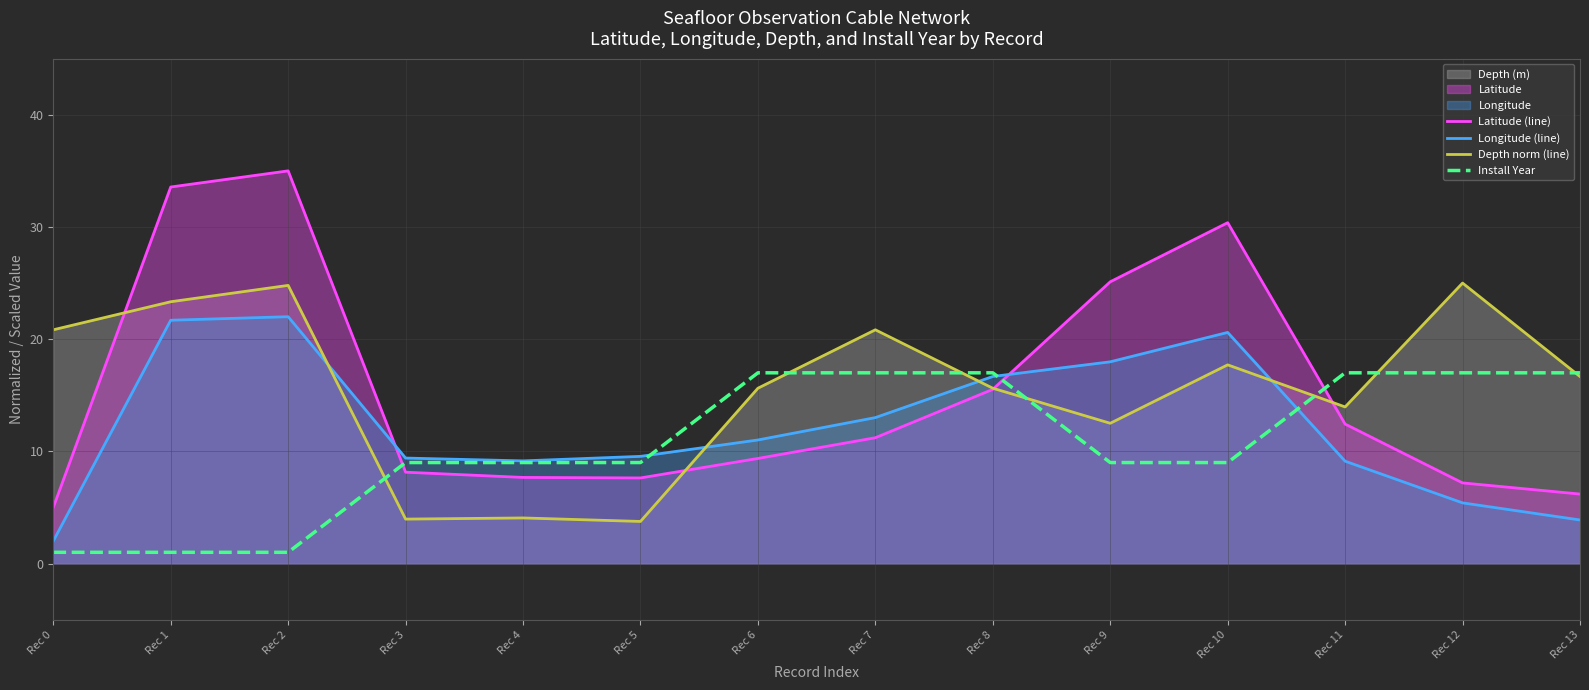

True or false: Depth norm (line) and Install Year intersect in this chart.

True